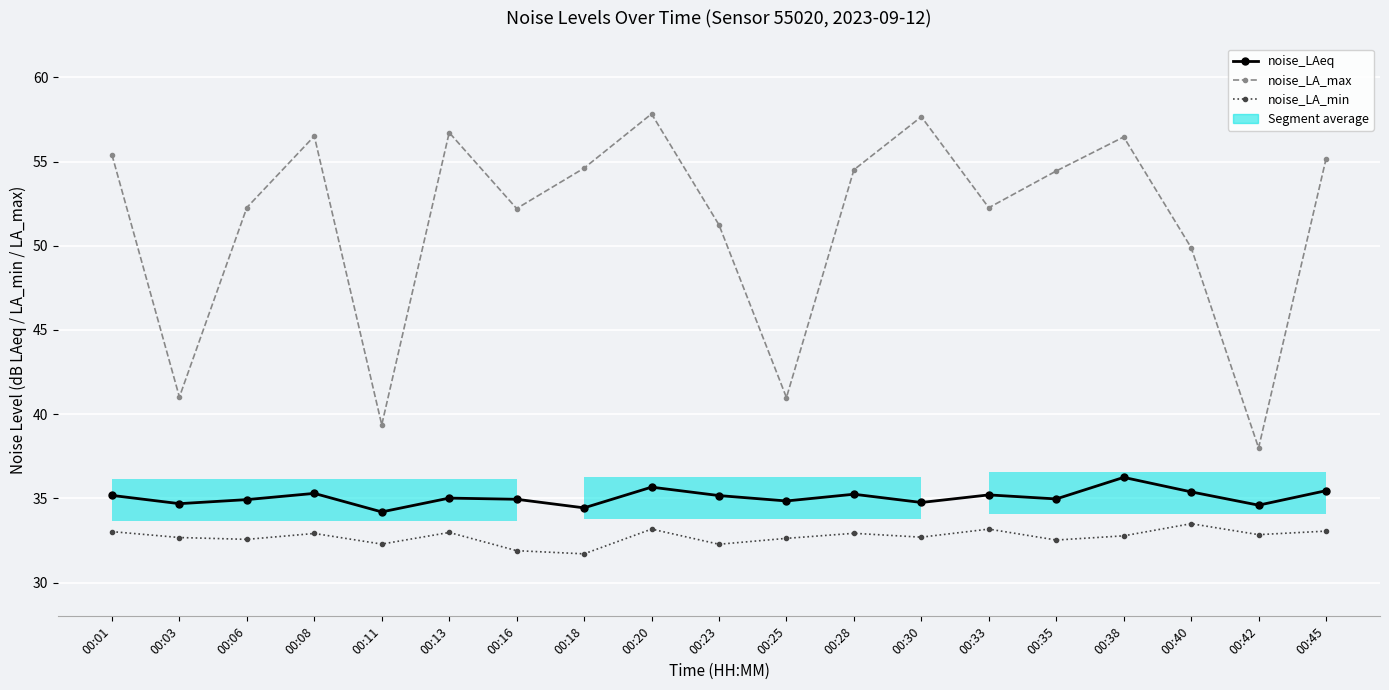

Reading left to right, transcribe all the data shown in this chart.

noise_LAeq: 35.2	34.7	34.9	35.3	34.2	35.0	35.0	34.4	35.7	35.2	34.9	35.2	34.8	35.2	35.0	36.2	35.4	34.6	35.5
noise_LA_max: 55.4	41.0	52.3	56.5	39.4	56.7	52.2	54.6	57.8	51.2	41.0	54.5	57.7	52.3	54.4	56.5	49.9	38.0	55.2
noise_LA_min: 33.0	32.7	32.6	32.9	32.3	33.0	31.9	31.7	33.2	32.3	32.6	32.9	32.7	33.2	32.5	32.8	33.5	32.9	33.1